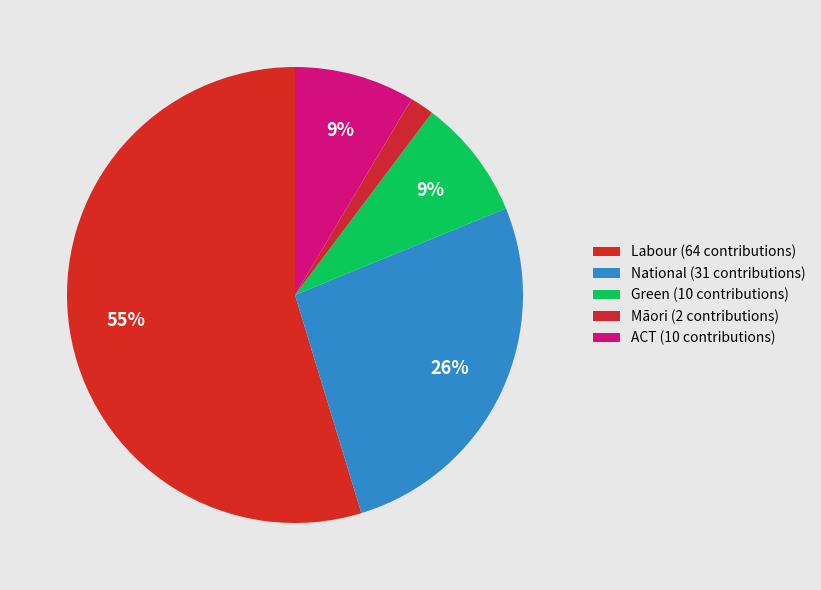

The Māori slice represents 2% of the pie. True or false?

True